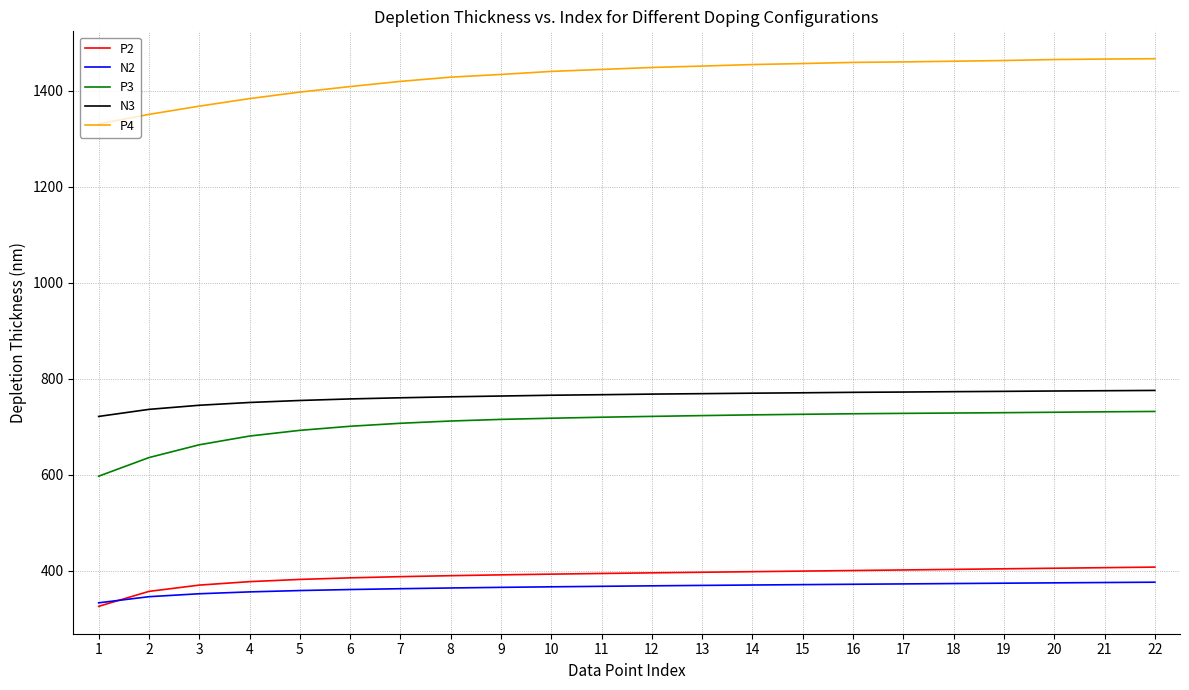

Where does the N2 series first go above 368?

12